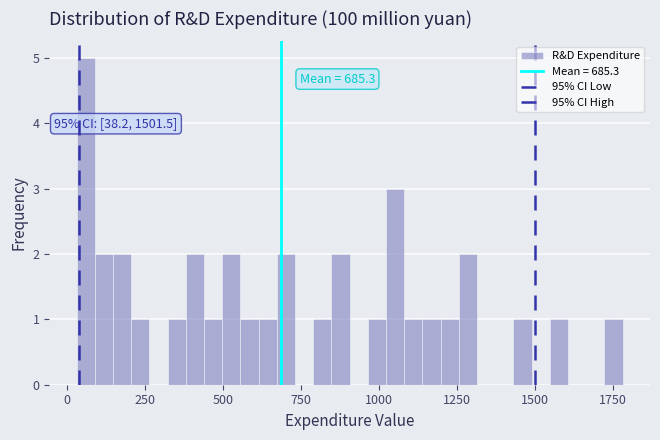

Around what value on the x-axis is the tallest bar? Give the approximate position of its centre, as read against the axis.

50